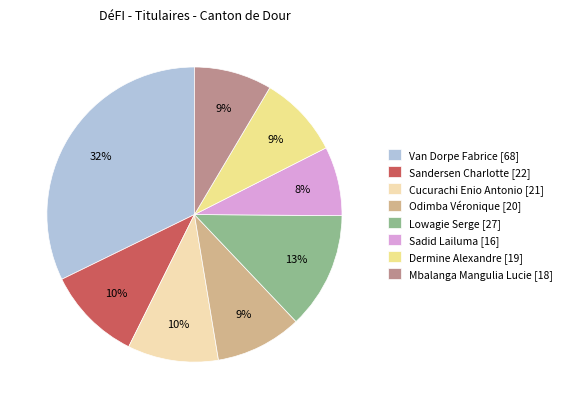

Is it true that Sandersen Charlotte [22] is 10% of the pie?

True